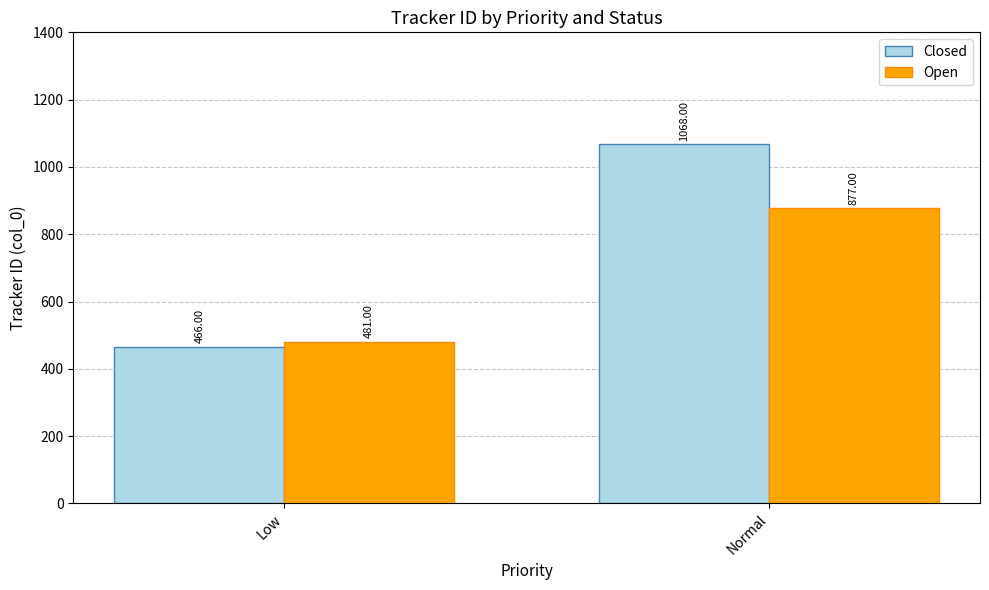

What is the difference between the highest and lowest values at Normal?

191